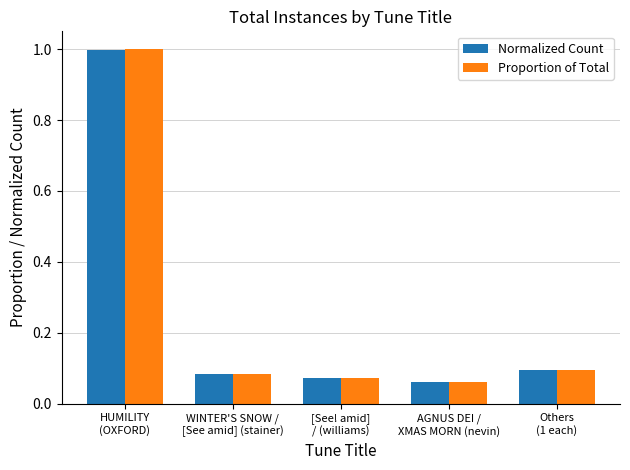

What is the maximum value for Normalized Count?

1.0